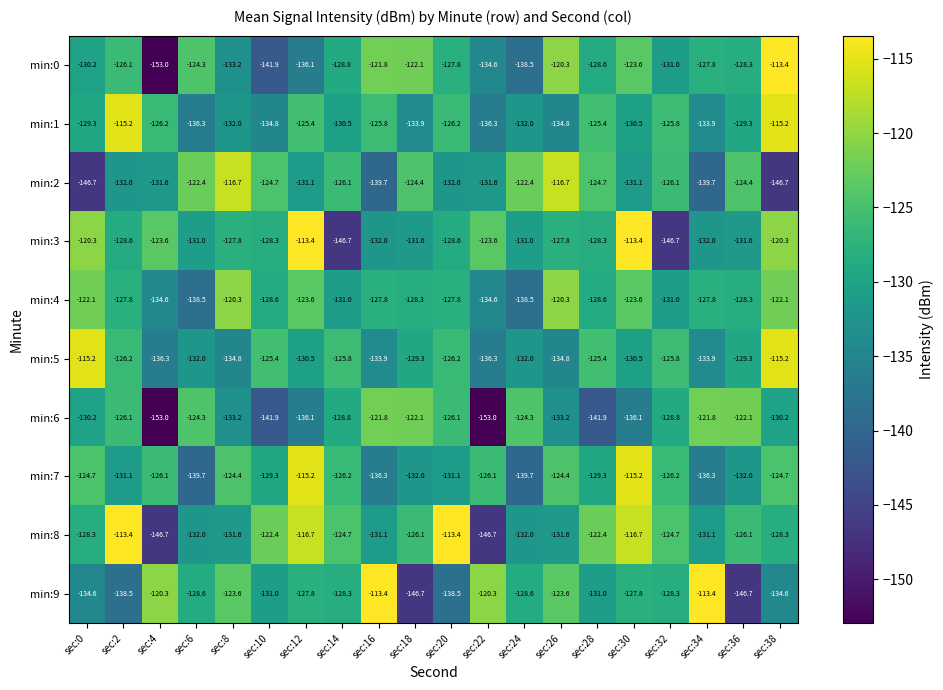

What is the maximum value for min:4?

-120.3